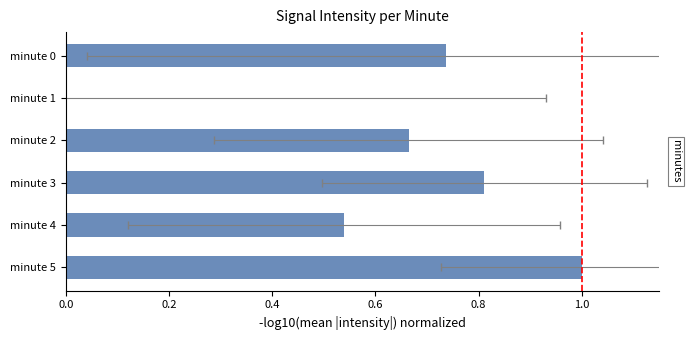

Are the bars horizontal?

Yes